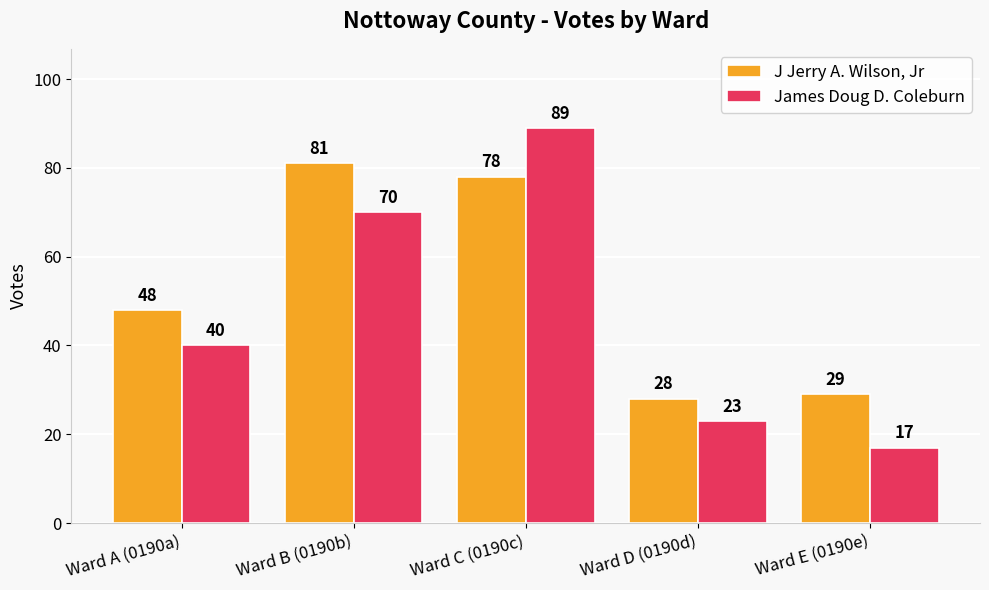

The James Doug D. Coleburn series shows 70 at Ward B (0190b). True or false?

True